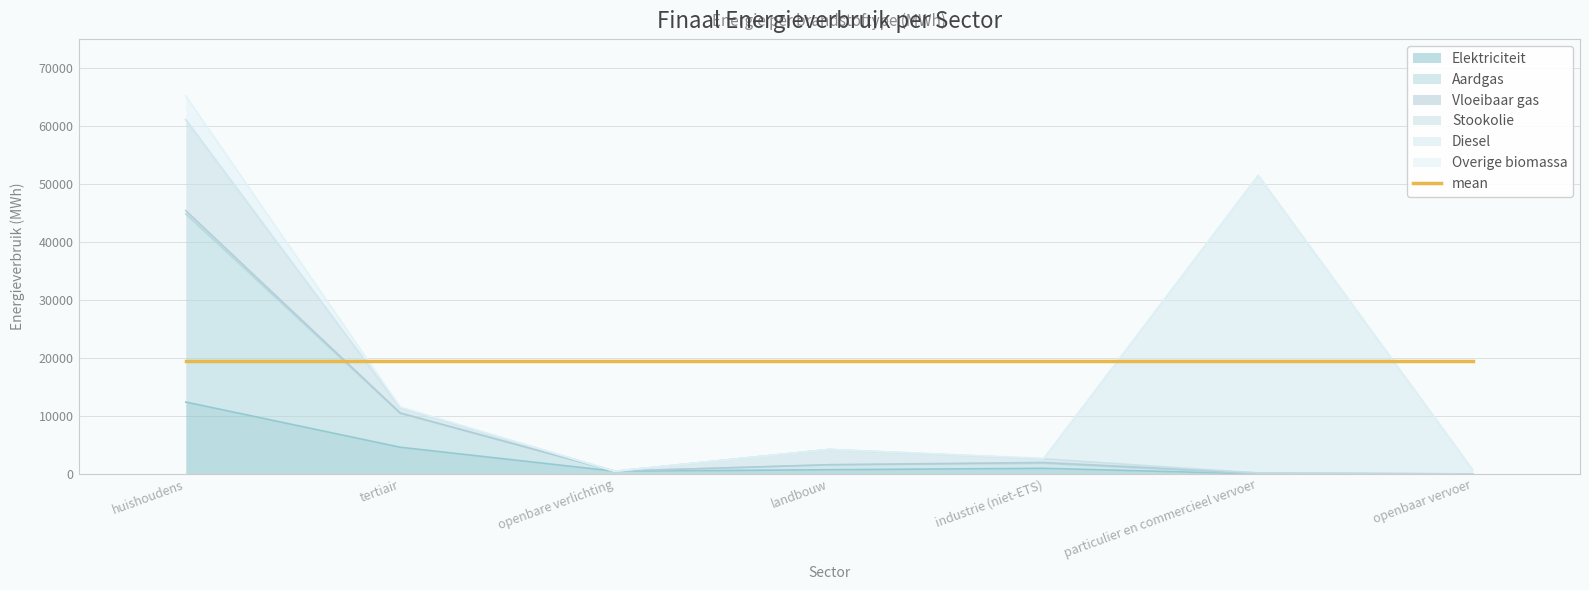

What is the lowest value of the Elektriciteit series?

3.9